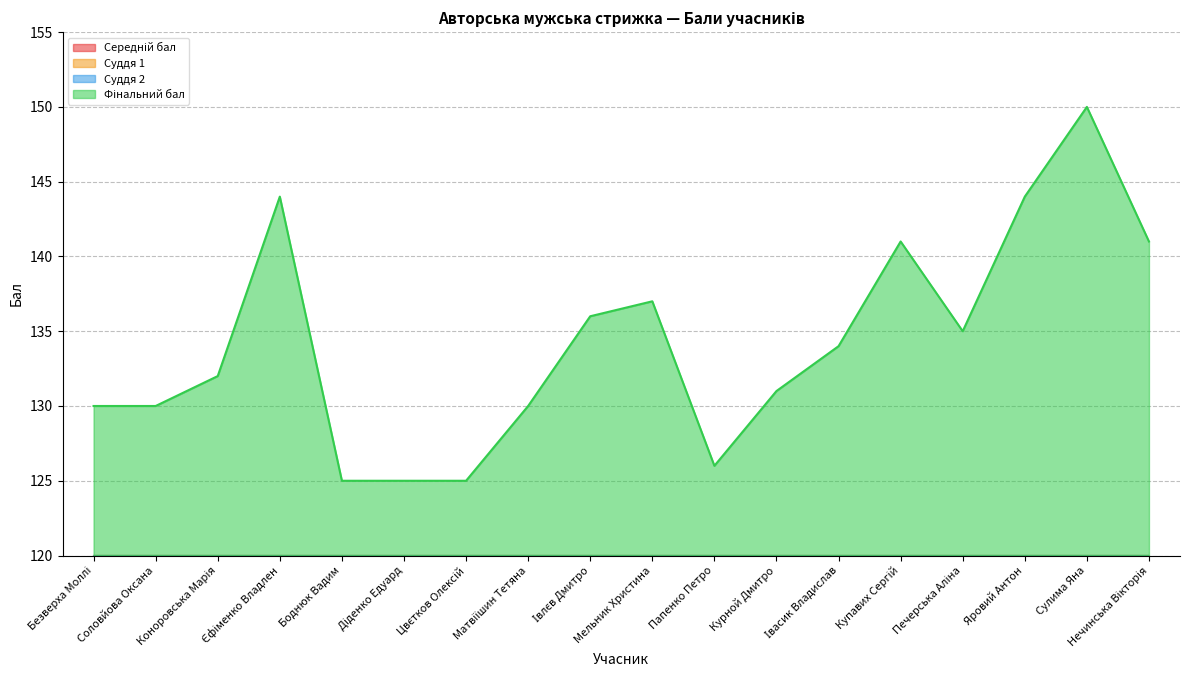

Is it true that Середній бал equals 12.1 at Коноровська Марія?

False